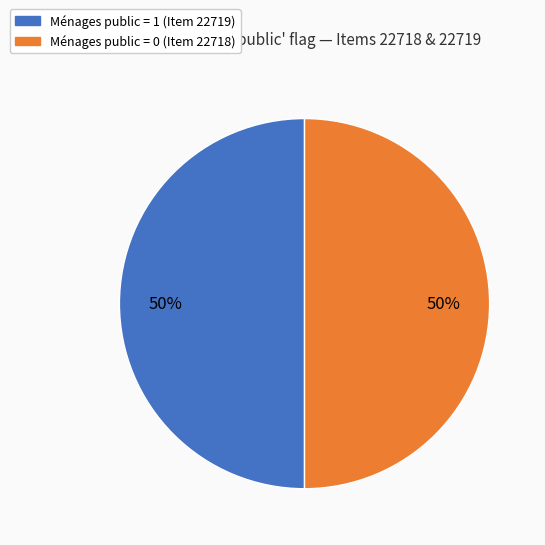

To the nearest percent, what is the average slice percentage?

50%